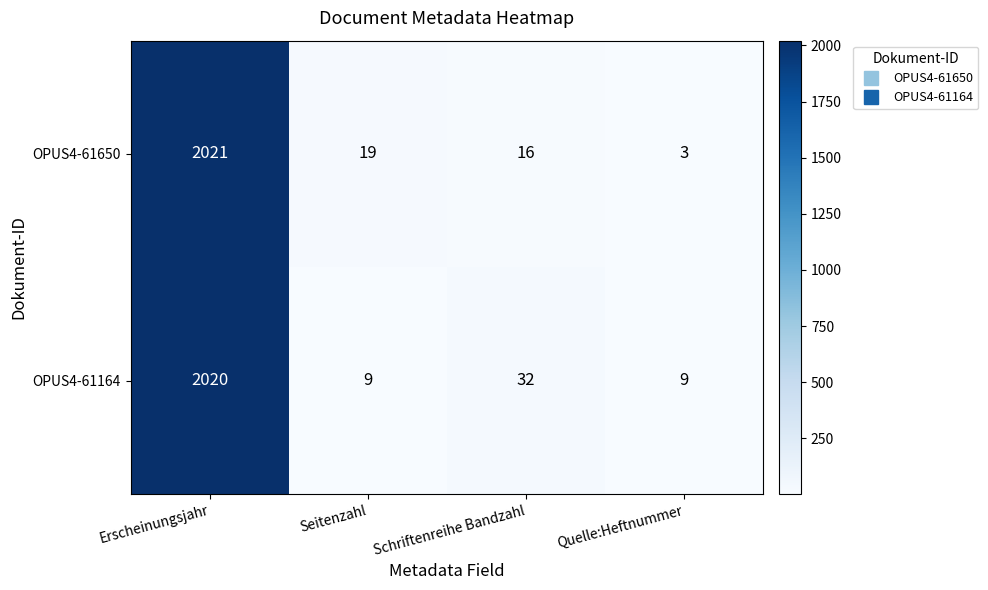

What is the difference between the maximum and minimum values in the OPUS4-61650 series?

2018